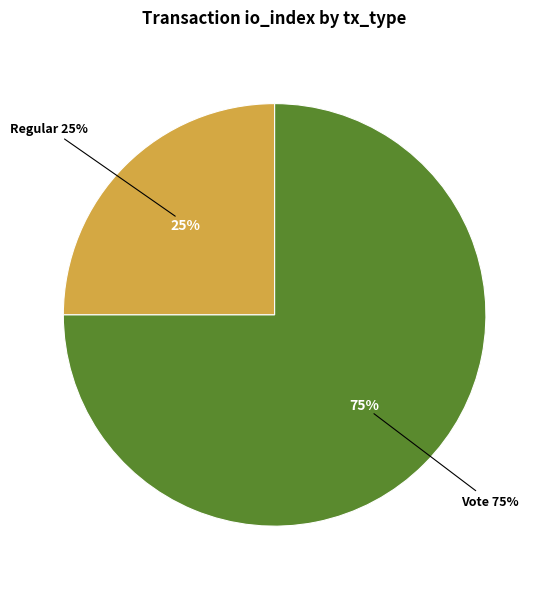

To the nearest percent, what is the difference between the largest and smallest slice percentages?

50%